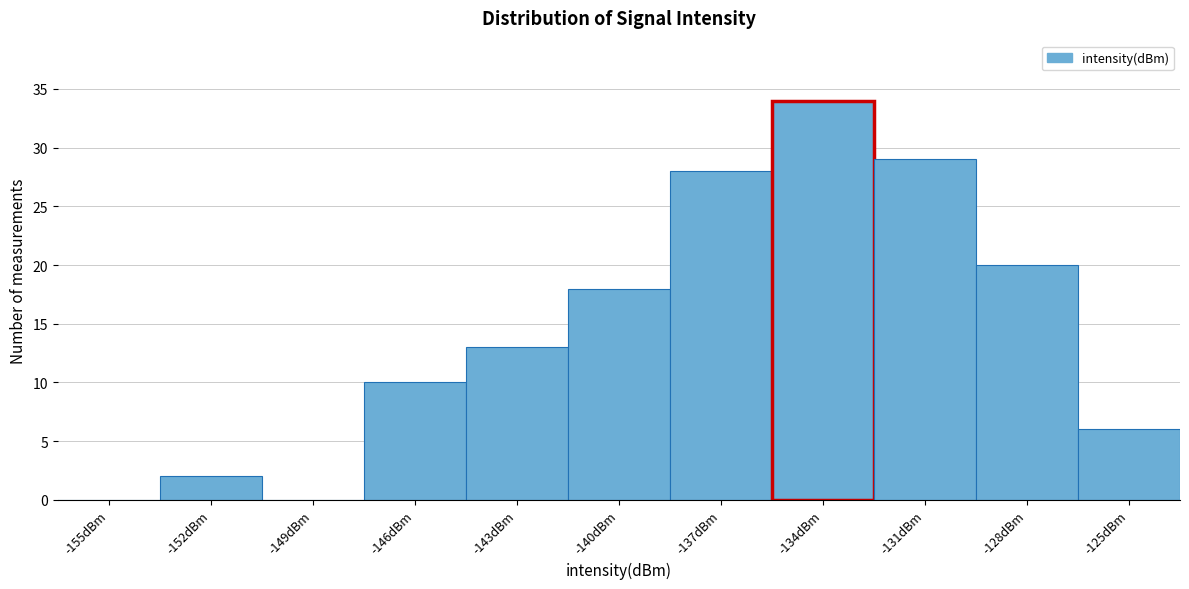

Reading right to left, extract all data points from this chart.

-125dBm=6	-128dBm=20	-131dBm=29	-134dBm=34	-137dBm=28	-140dBm=18	-143dBm=13	-146dBm=10	-149dBm=0	-152dBm=2	-155dBm=0